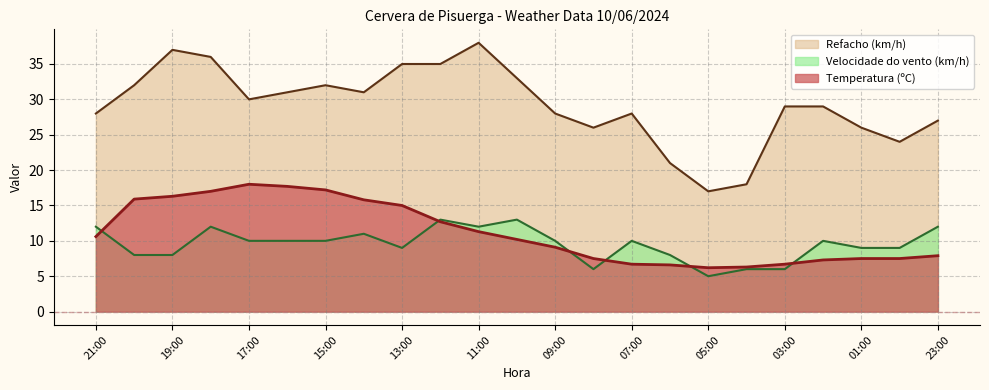

True or false: Refacho (km/h) has a value of 45.5 at 16:00.

False